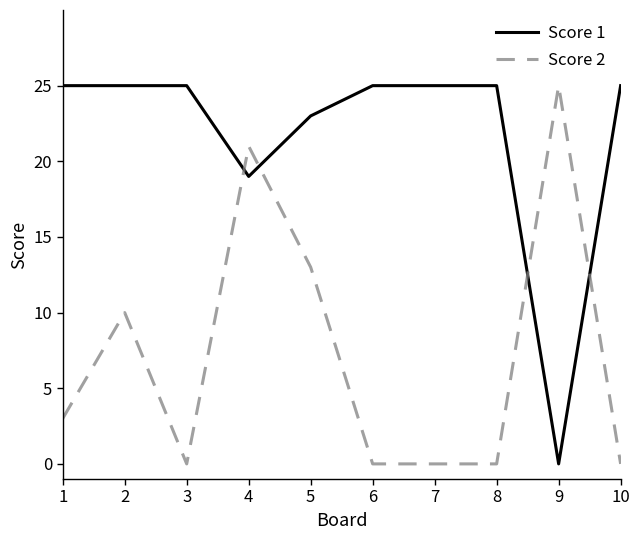

Which series changed the most between 2 and 7?

Score 2